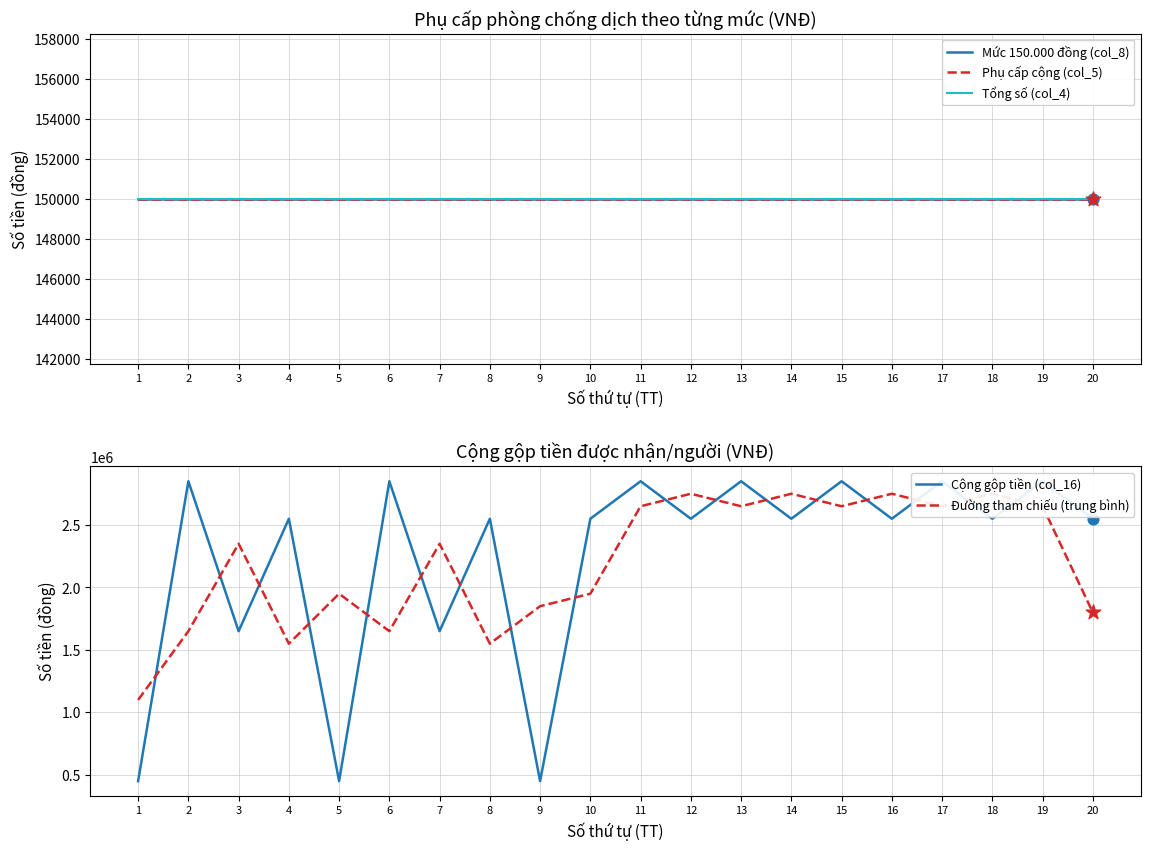

Is the value of Cộng gộp tiền (col_16) at 1 greater than the value of Đường tham chiếu (trung bình) at 4?

No